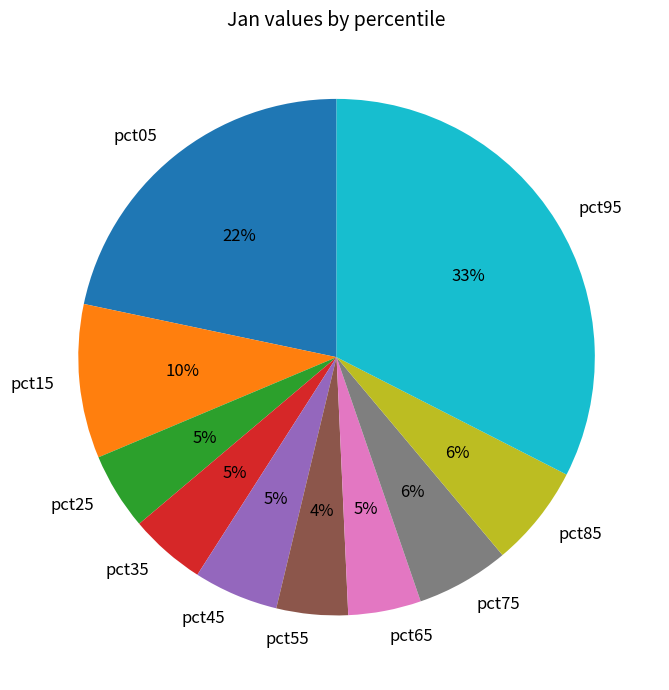

Which has a higher value, pct55 or pct05?

pct05